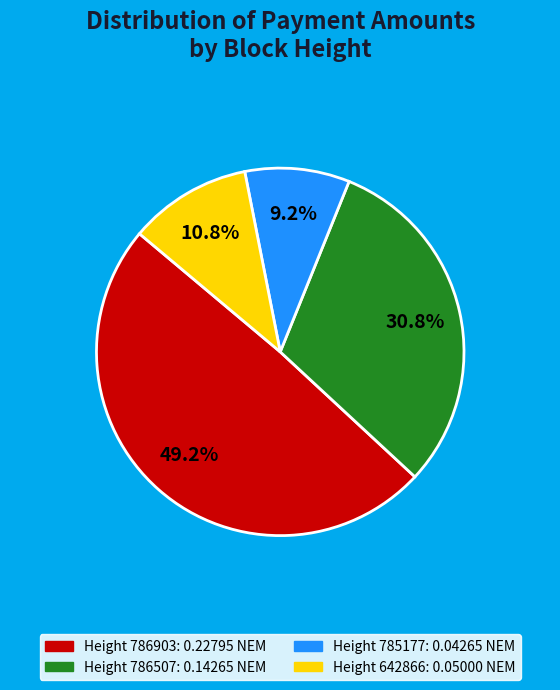

Is there any slice that represents more than half of the pie?

No